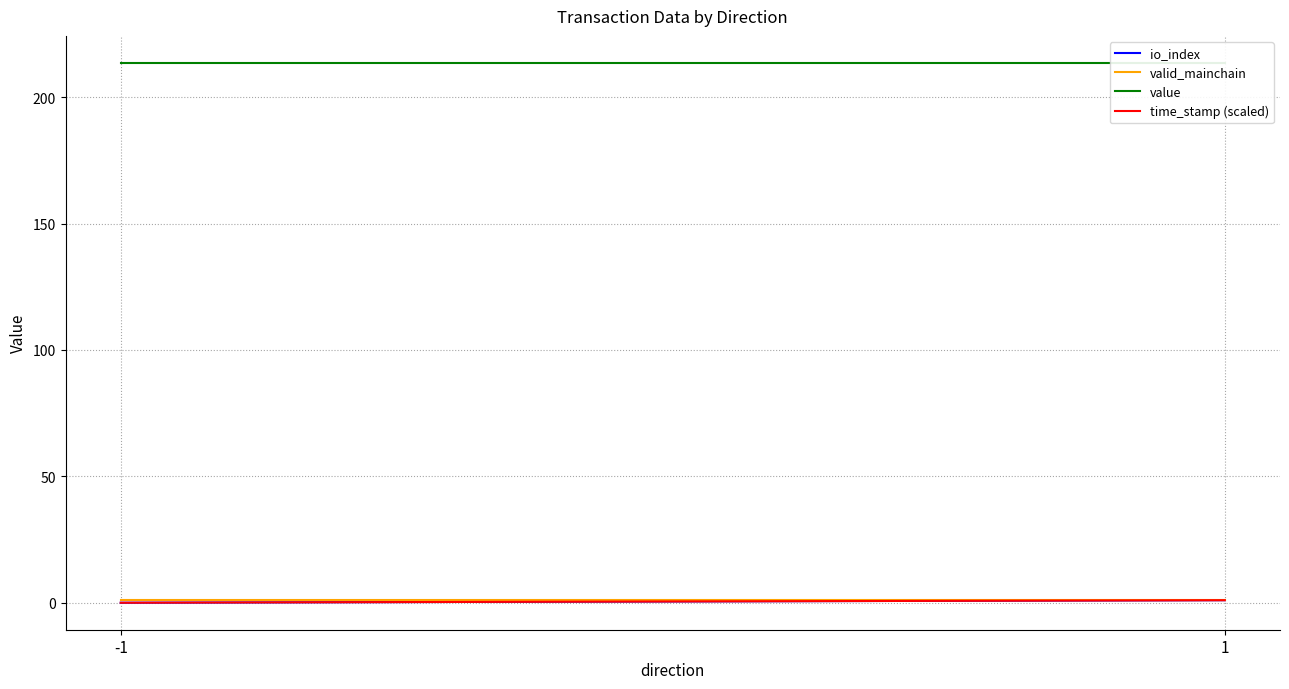

What are all the series names shown in the legend?

io_index, valid_mainchain, value, time_stamp (scaled)